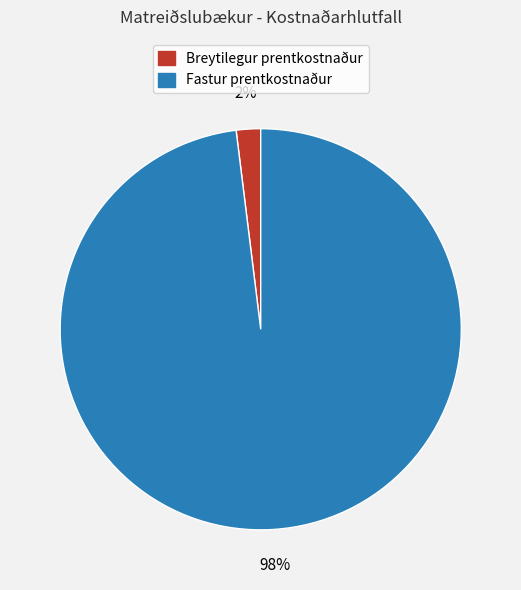

Is the sum of Breytilegur prentkostnaður and Fastur prentkostnaður greater than half?

Yes